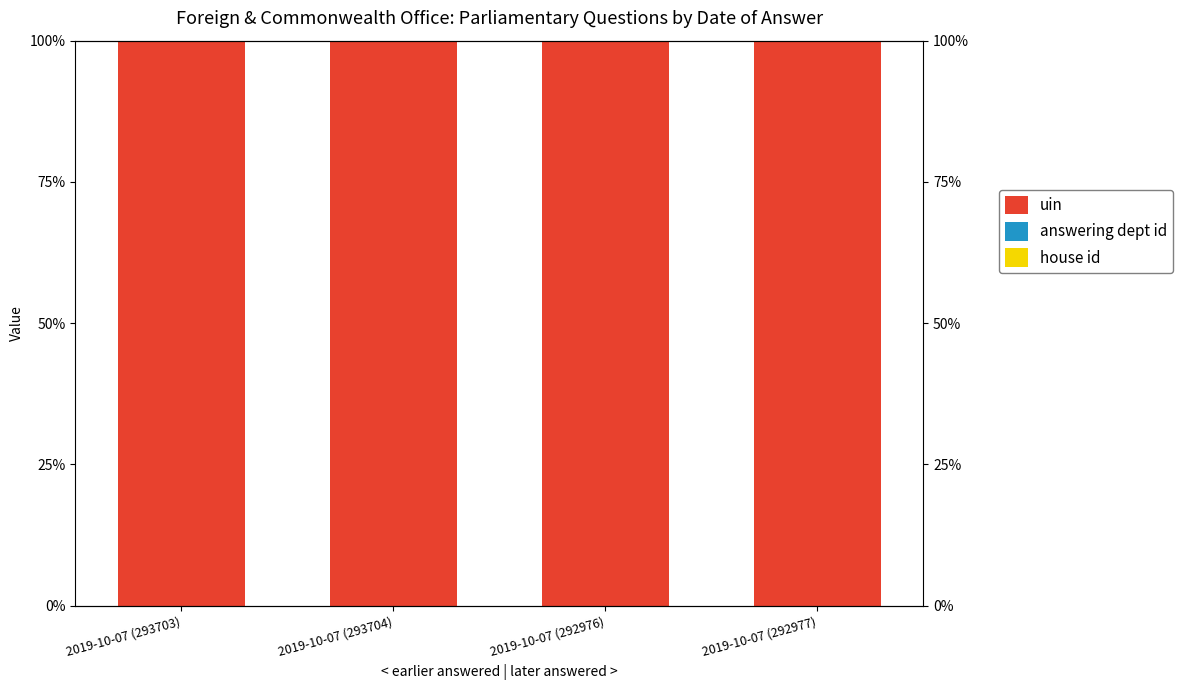

What are all the series names shown in the legend?

uin, answering dept id, house id